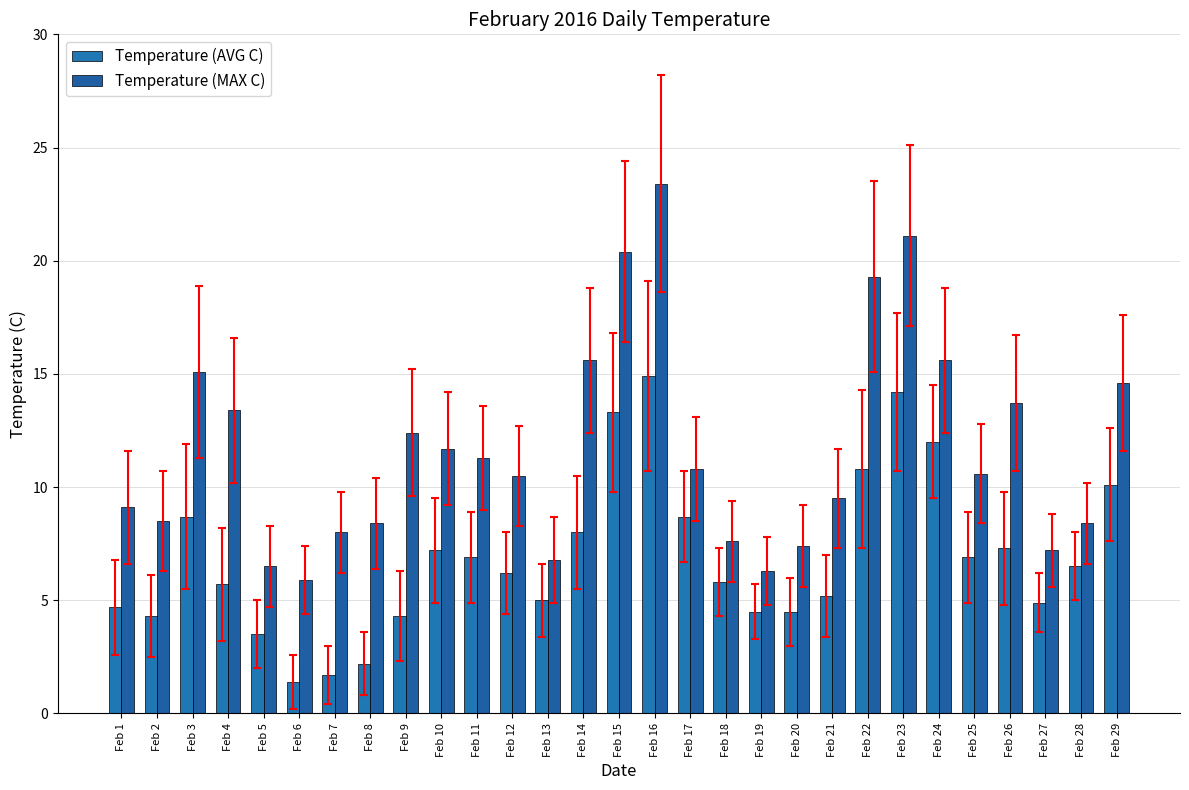

Is it true that Temperature (AVG C) equals 2.0 at Feb 5?

False